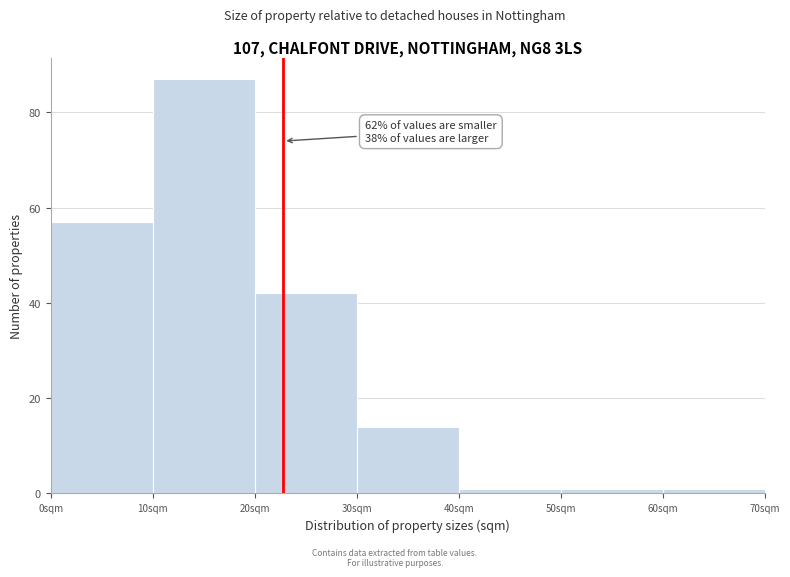

Which range on the x-axis has the tallest bar?

10 to 20